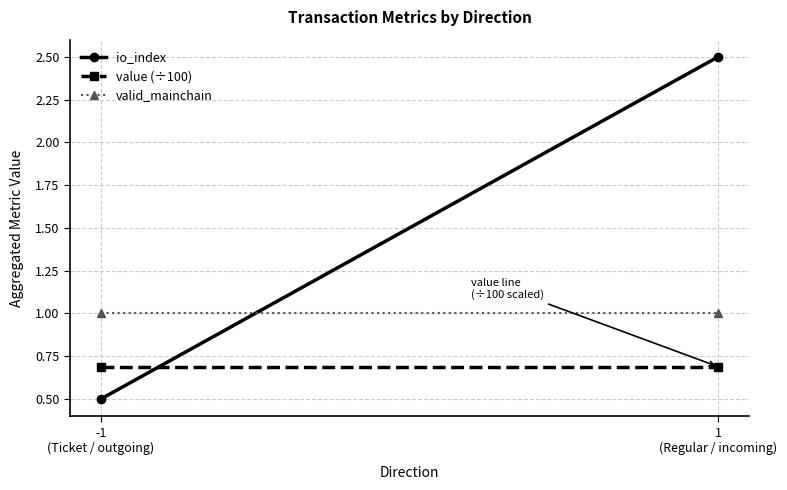

Which series has the largest total across all categories?

io_index